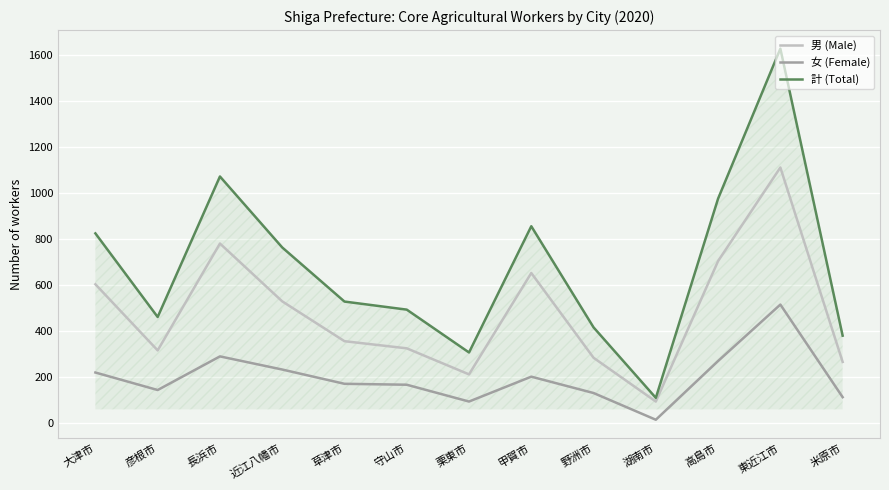

True or false: 女 (Female) and 計 (Total) intersect in this chart.

False